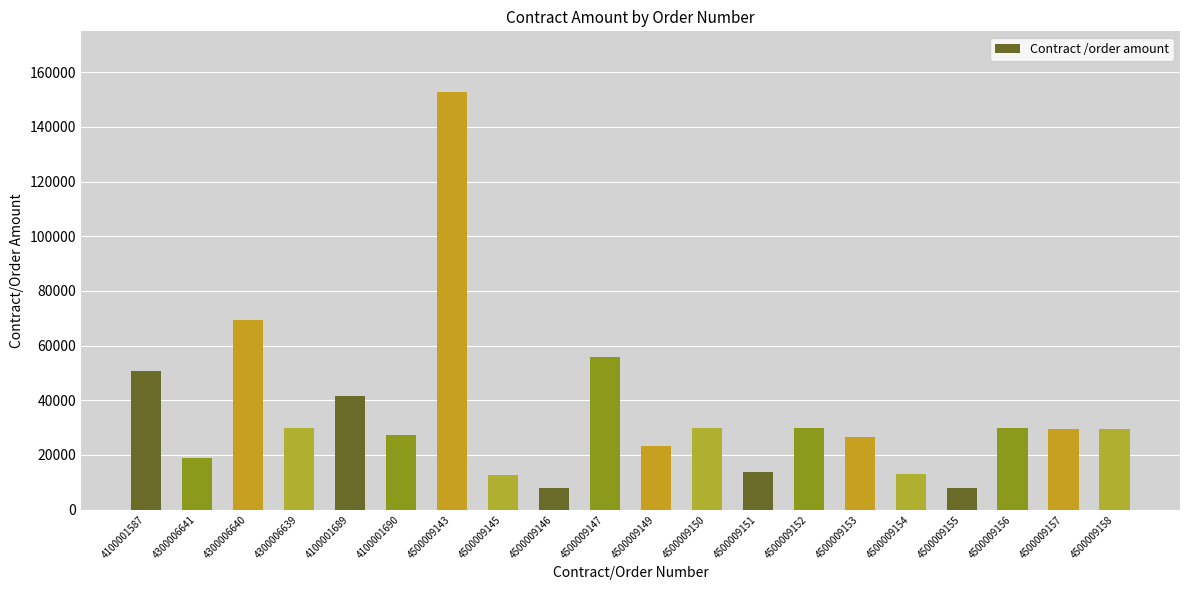

What is the label of the 1st bar from the right?

4500009158